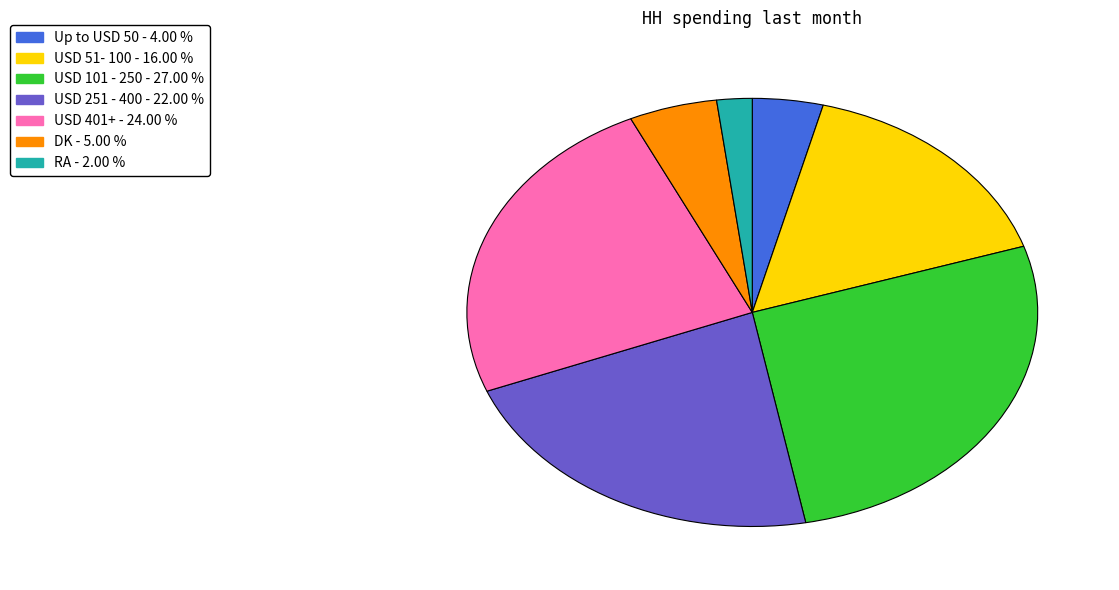

The USD 251 - 400 slice represents 37% of the pie. True or false?

False